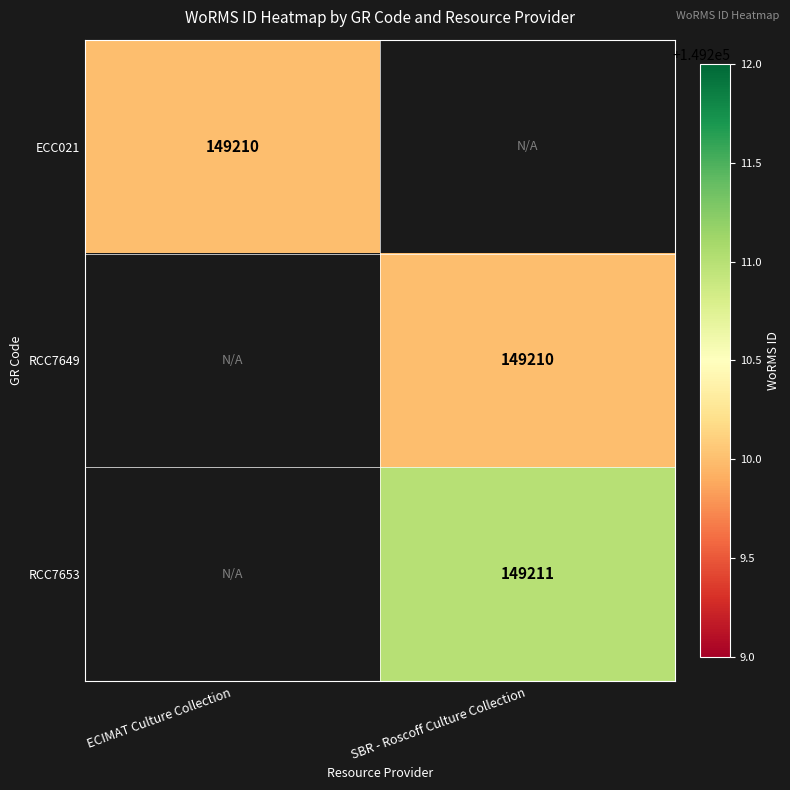

Is it true that RCC7649 equals 208178 at SBR - Roscoff Culture Collection?

False